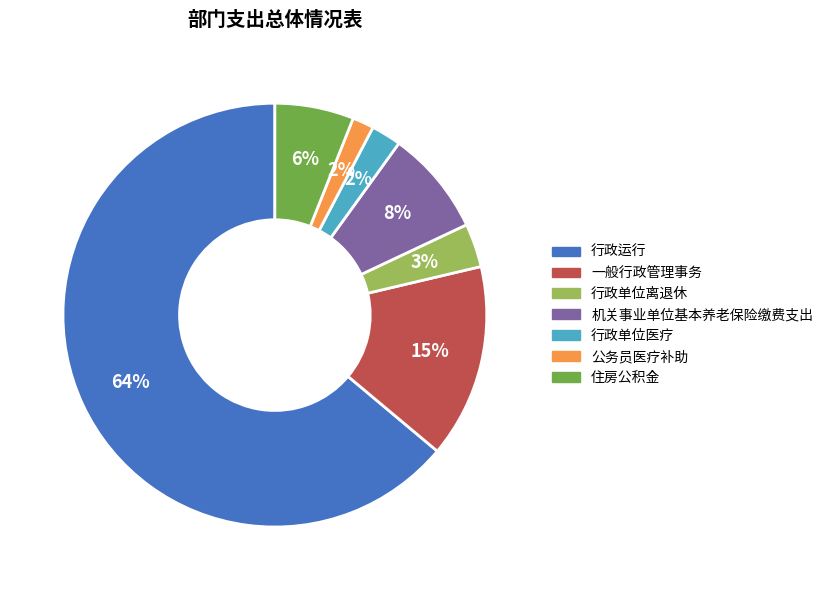

Count the number of slices in the pie.

7